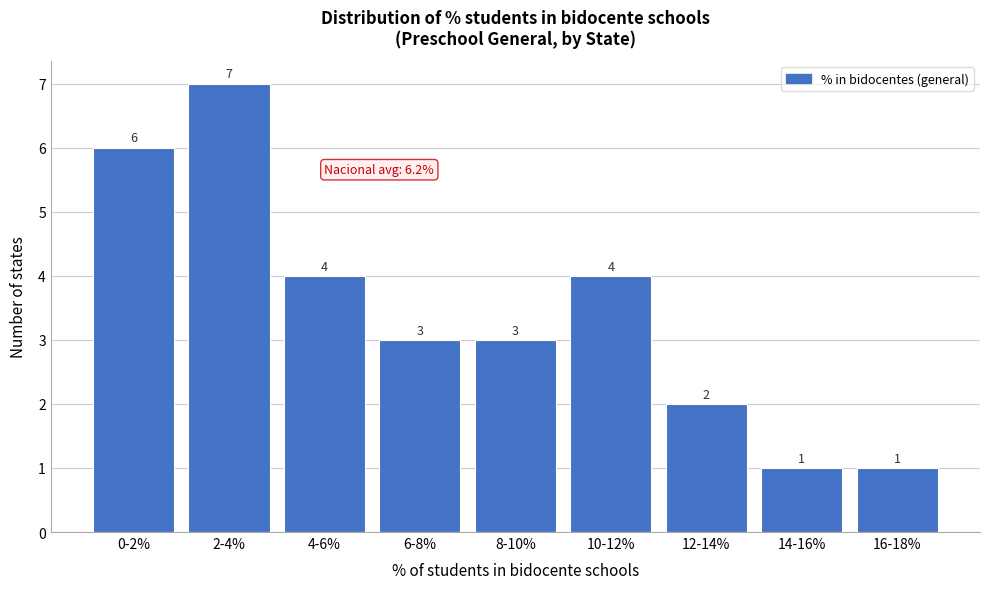

Reading left to right, list all the values displayed in this chart.

0-2%=6	2-4%=7	4-6%=4	6-8%=3	8-10%=3	10-12%=4	12-14%=2	14-16%=1	16-18%=1